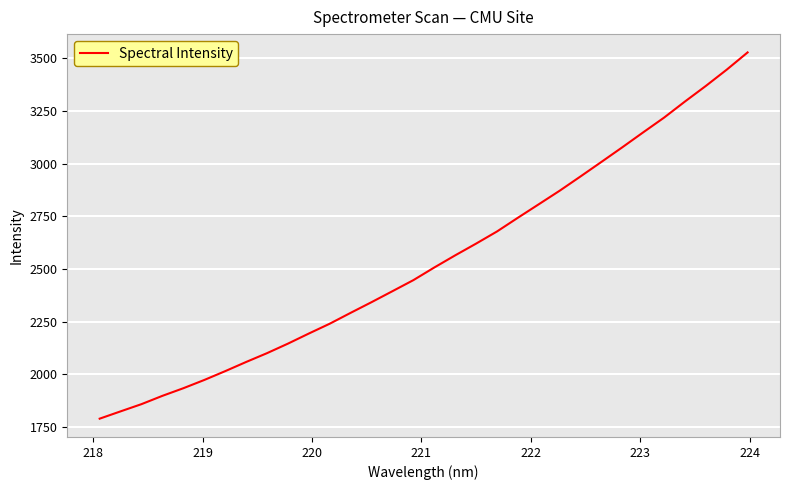

What is the greatest value displayed?

3528.3